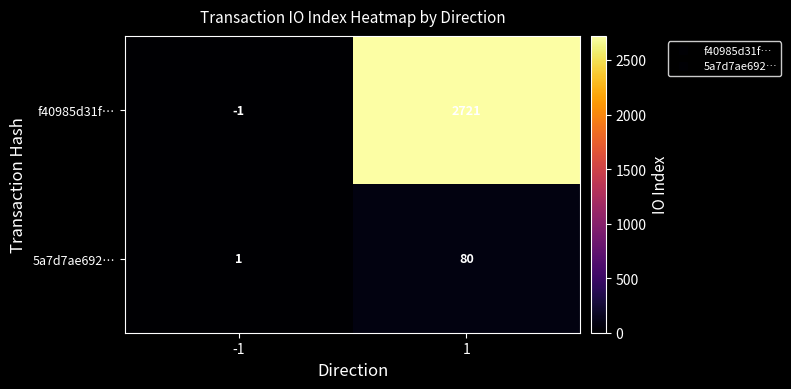

What is the highest value of the 5a7d7ae692… series?

80